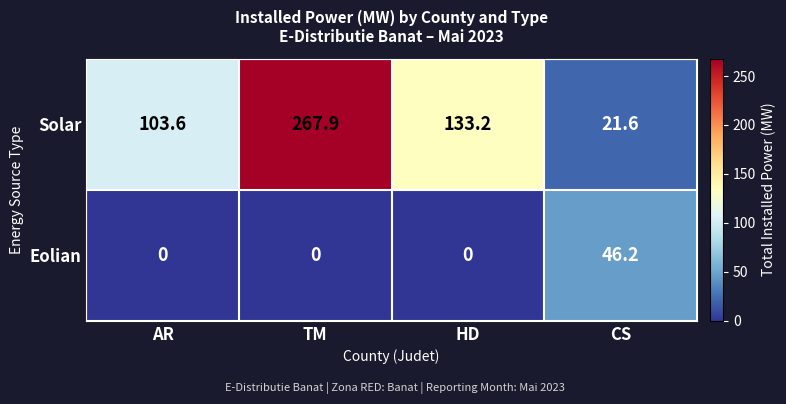

The Eolian series shows 17.5 at AR. True or false?

False